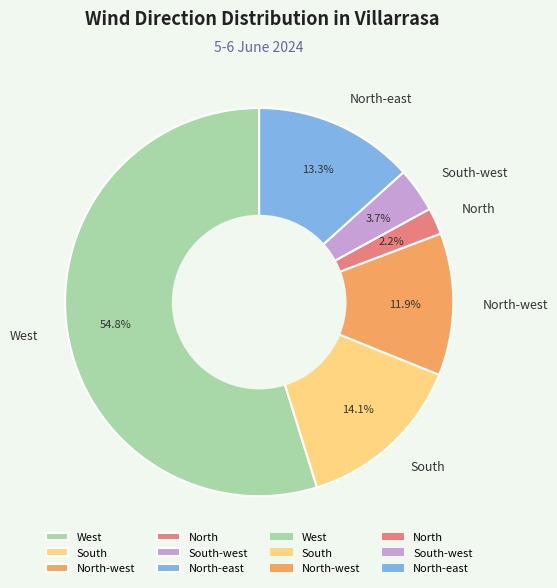

To the nearest percent, what is the difference between the South-west and North-east slice percentages?

10%